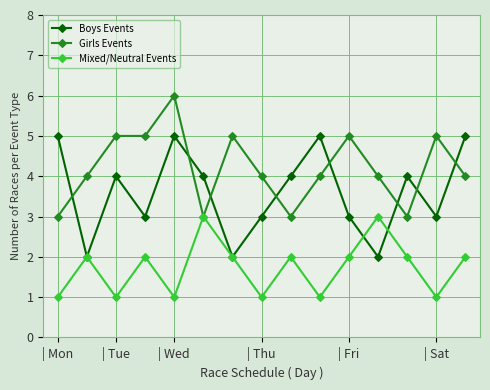

What is the value of the Boys Events point at the 10th from the left?

5